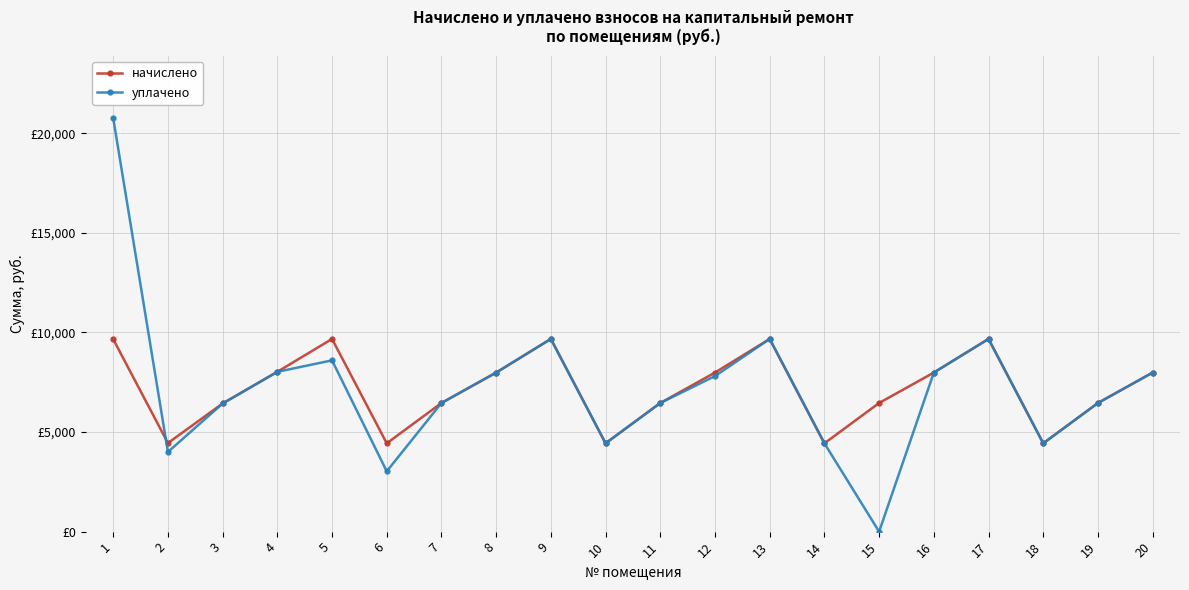

Does the chart have visible grid lines?

Yes